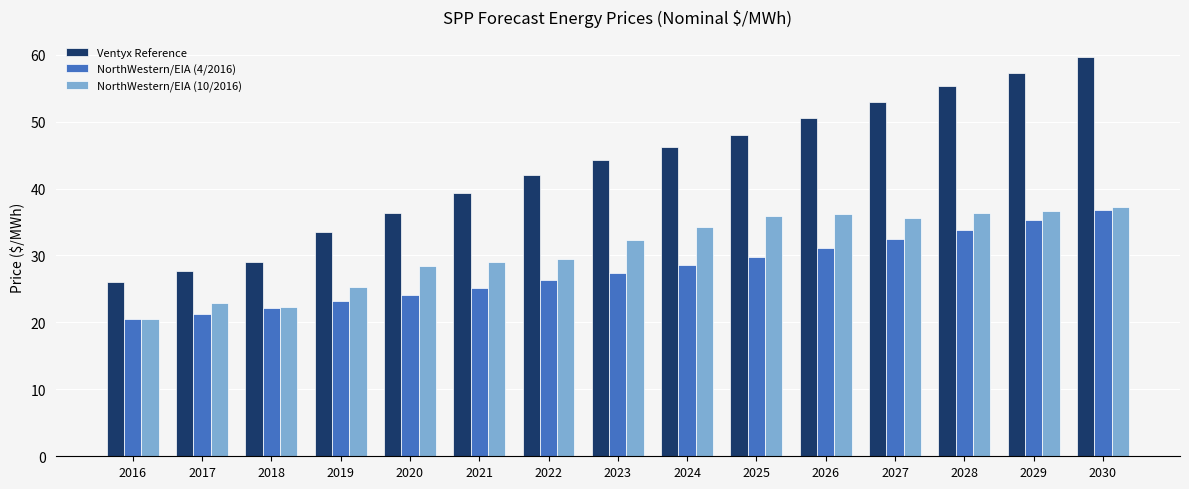

At which category is the sum across all series the highest?

2030